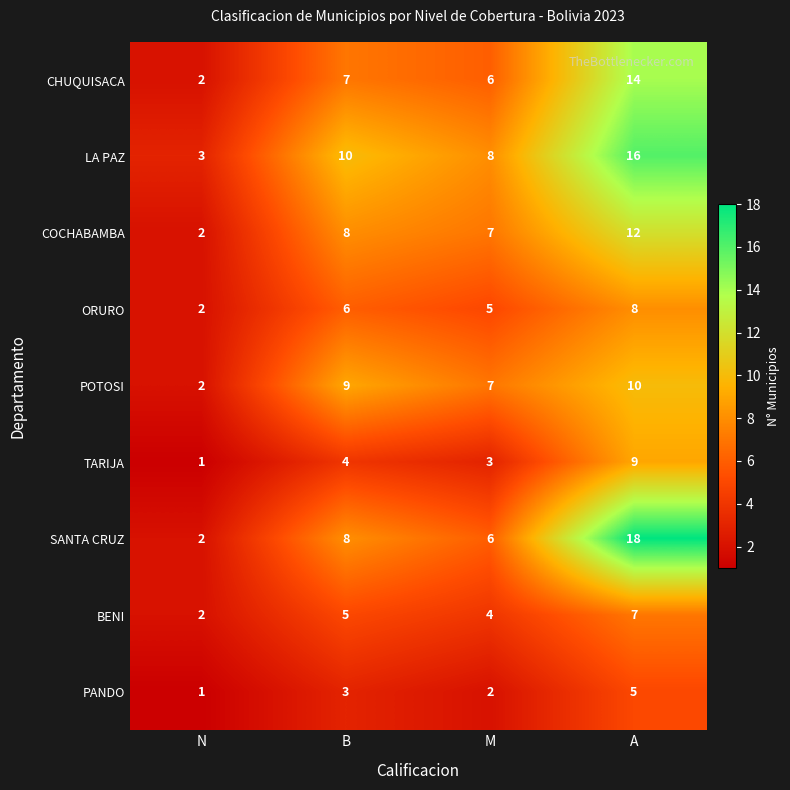

What is the greatest value displayed?

18